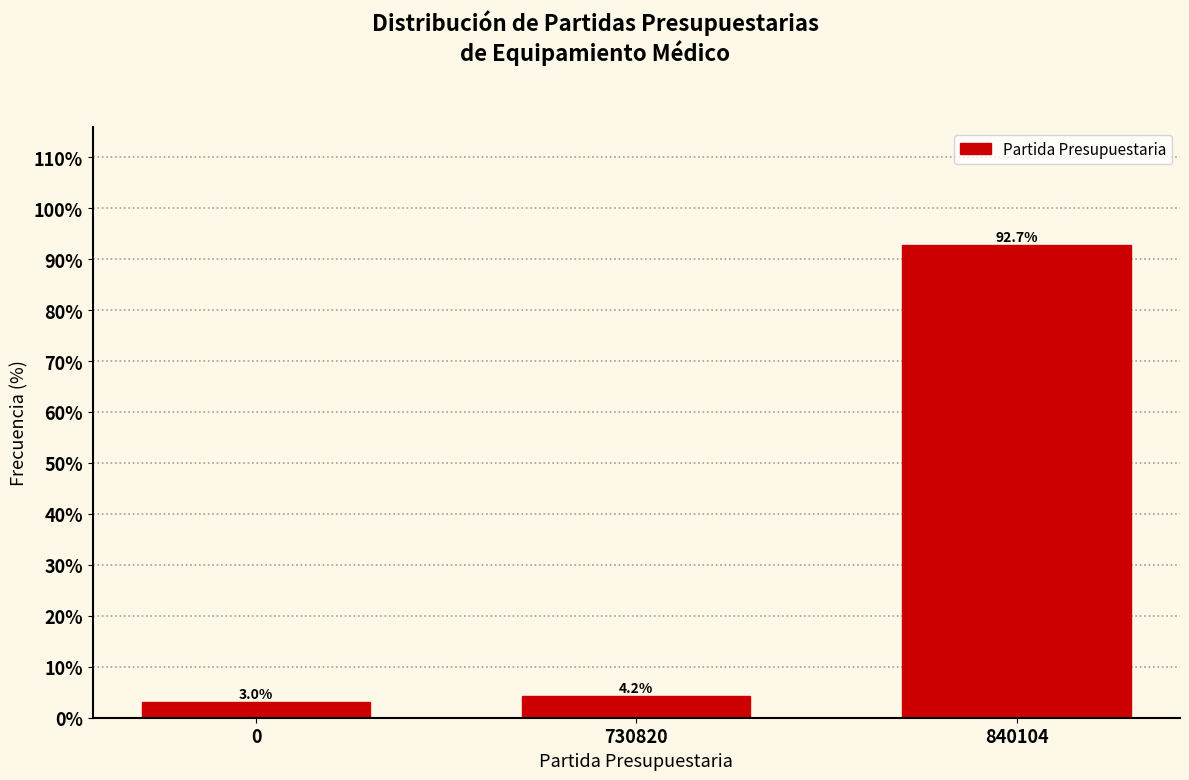

Reading left to right, list all the values displayed in this chart.

3.0	4.2	92.7